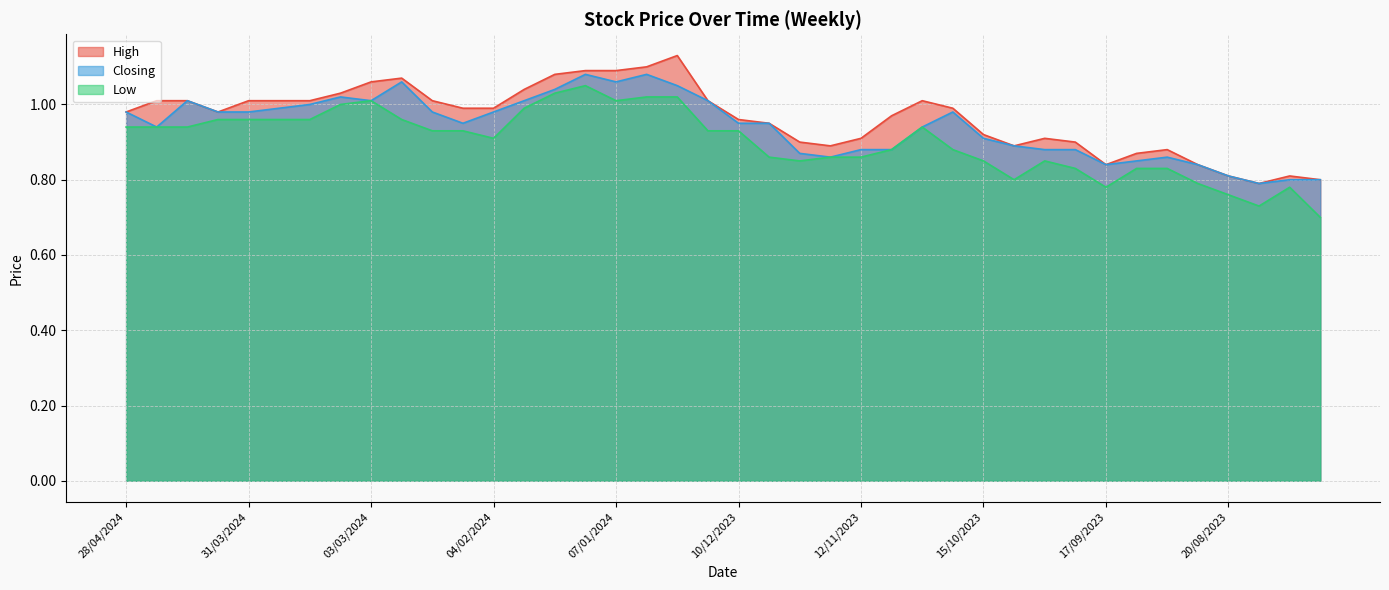

In Low, how many points are higher than both neighbors (excluding endpoints)?

5